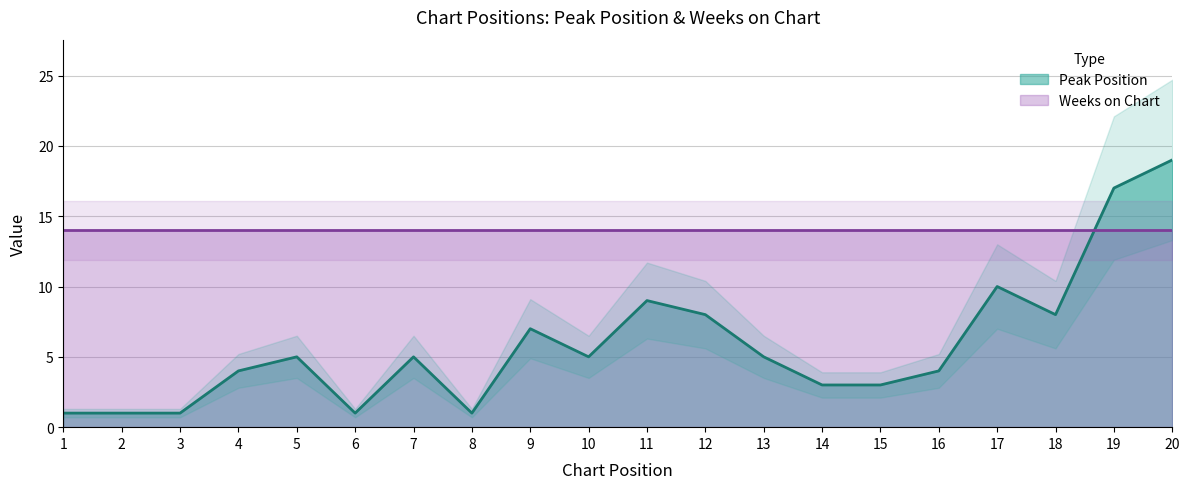

At which category does the data reach its first local valley?

6